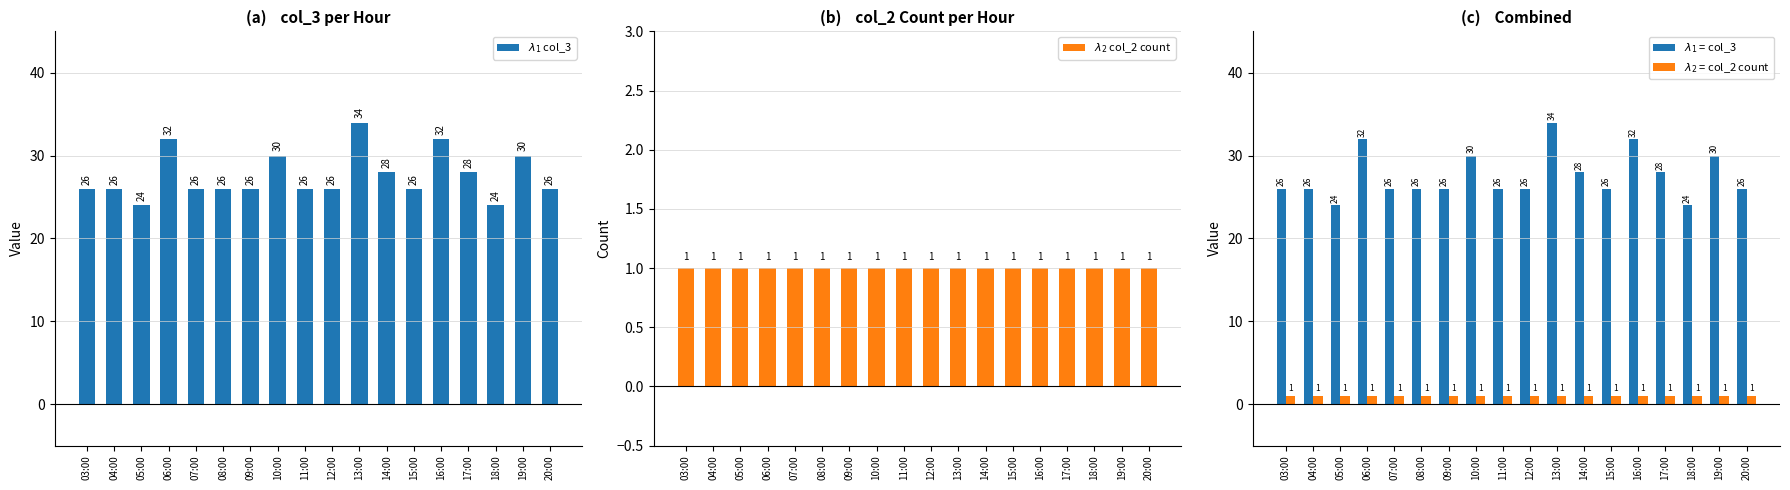

Reading left to right, what are all the values shown in this chart?

$\lambda_1$ col_3: 26	26	24	32	26	26	26	30	26	26	34	28	26	32	28	24	30	26
$\lambda_2$ col_2 count: 1	1	1	1	1	1	1	1	1	1	1	1	1	1	1	1	1	1
$\lambda_1$ = col_3: 26	26	24	32	26	26	26	30	26	26	34	28	26	32	28	24	30	26
$\lambda_2$ = col_2 count: 1	1	1	1	1	1	1	1	1	1	1	1	1	1	1	1	1	1